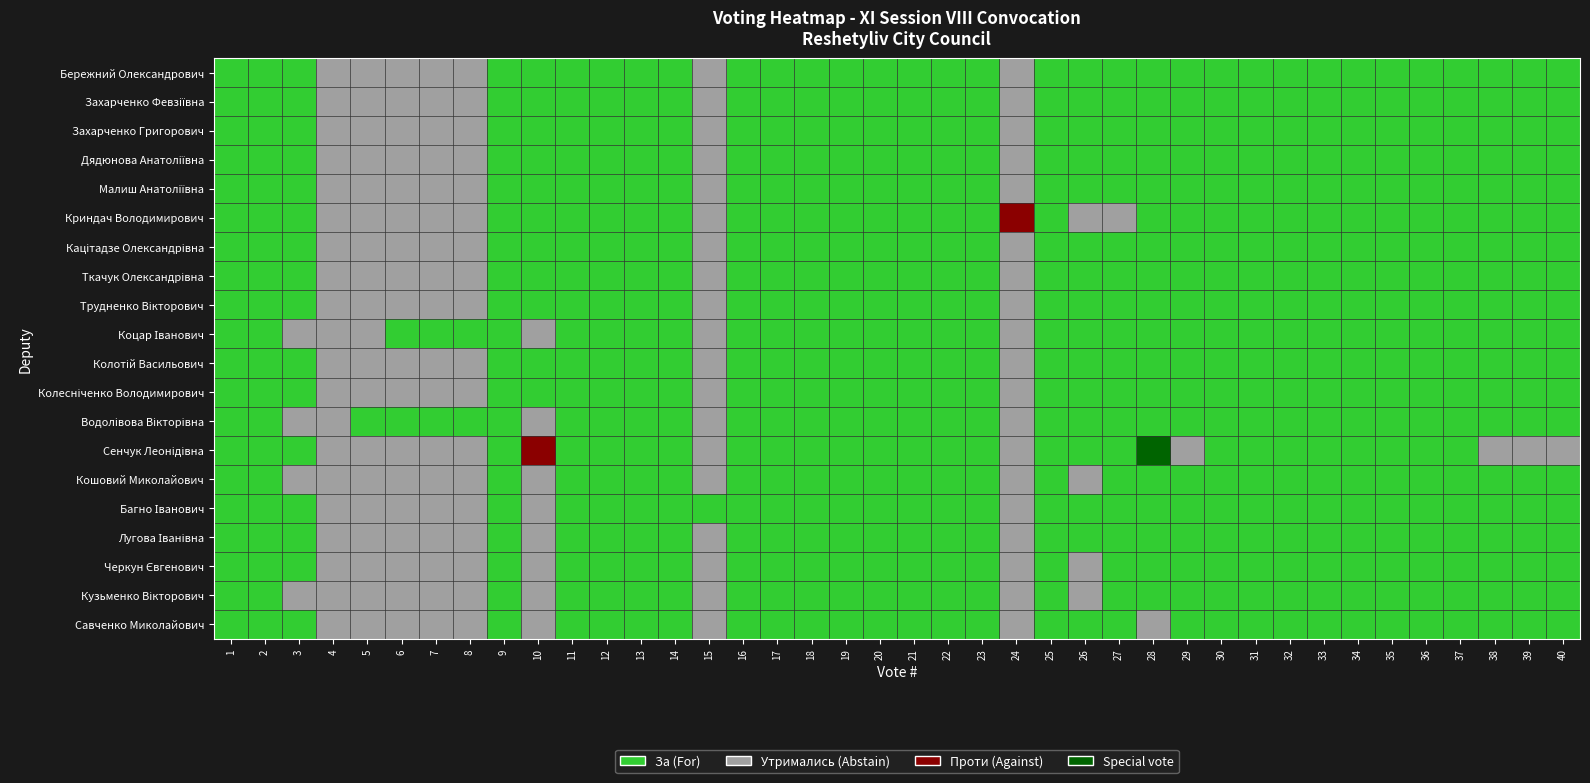

At which category does the chart reach its minimum across all series?

24